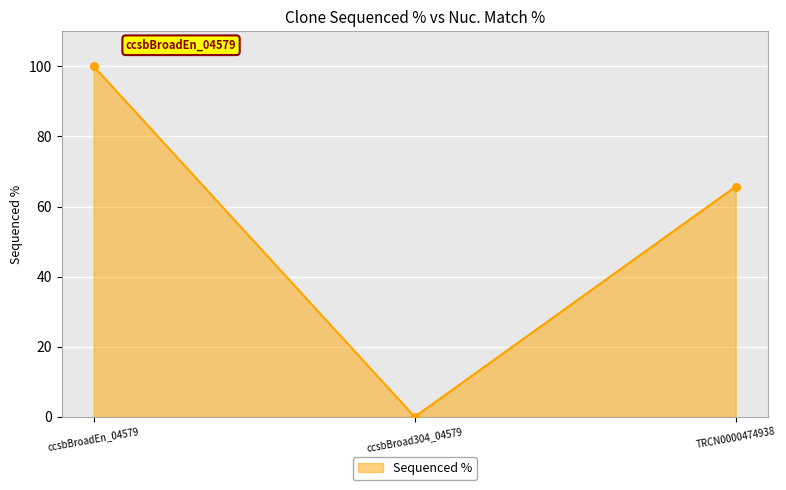

What is the change in value from ccsbBroadEn_04579 to ccsbBroad304_04579?

-100.0